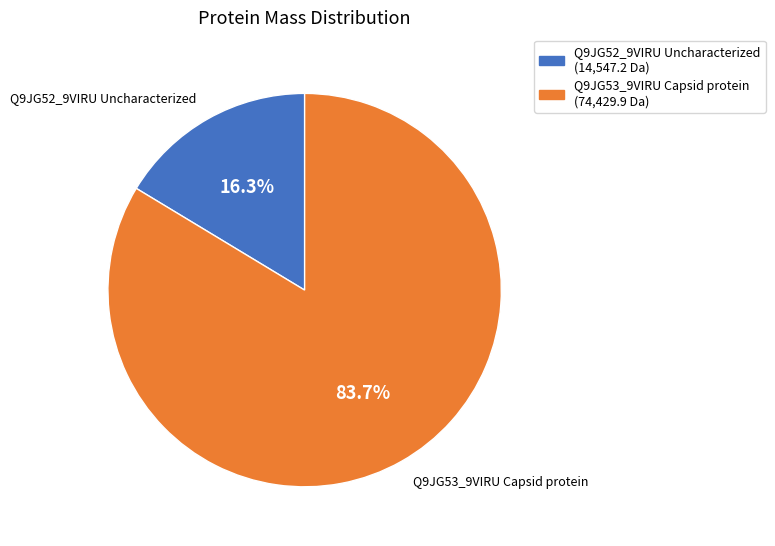

Which category has the biggest portion of the pie?

Q9JG53_9VIRU Capsid protein